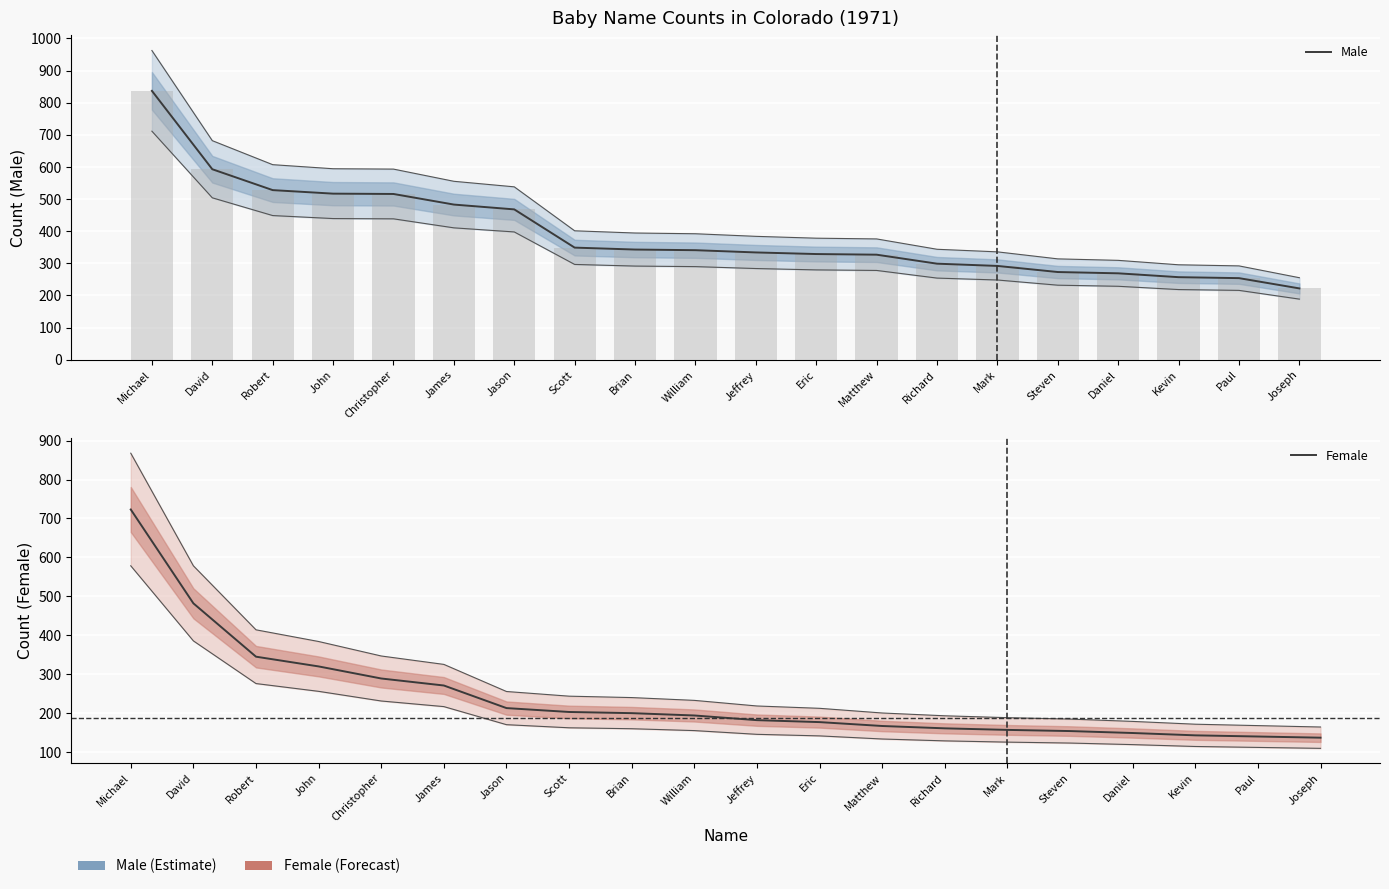

Are the bars grouped side by side (vs. stacked)?

Yes